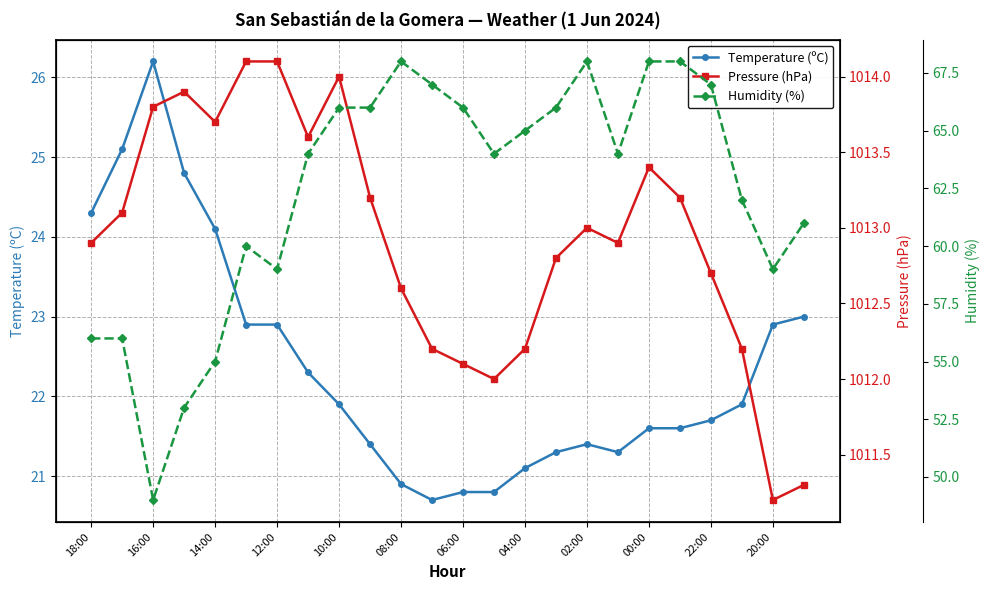

What is the highest value of the Temperature (ºC) series?

26.2